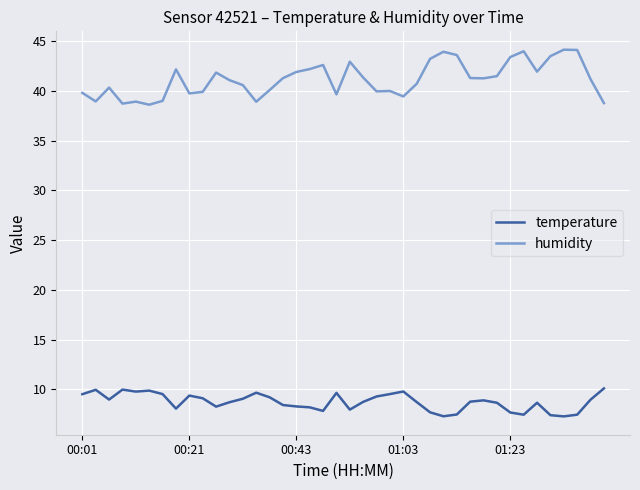

How many categories are shown in the chart?

40